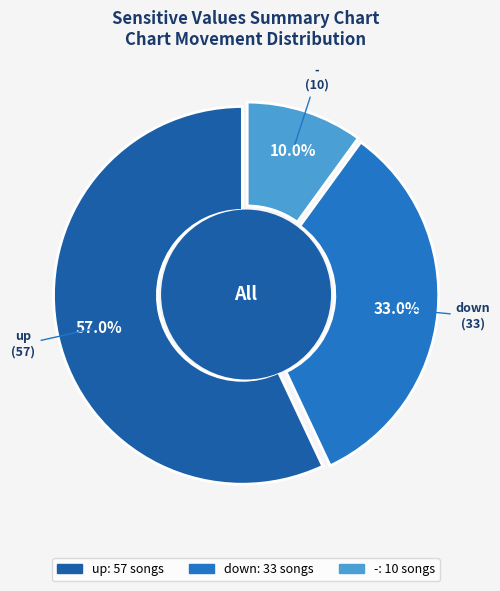

To the nearest percent, what portion does down represent?

33%